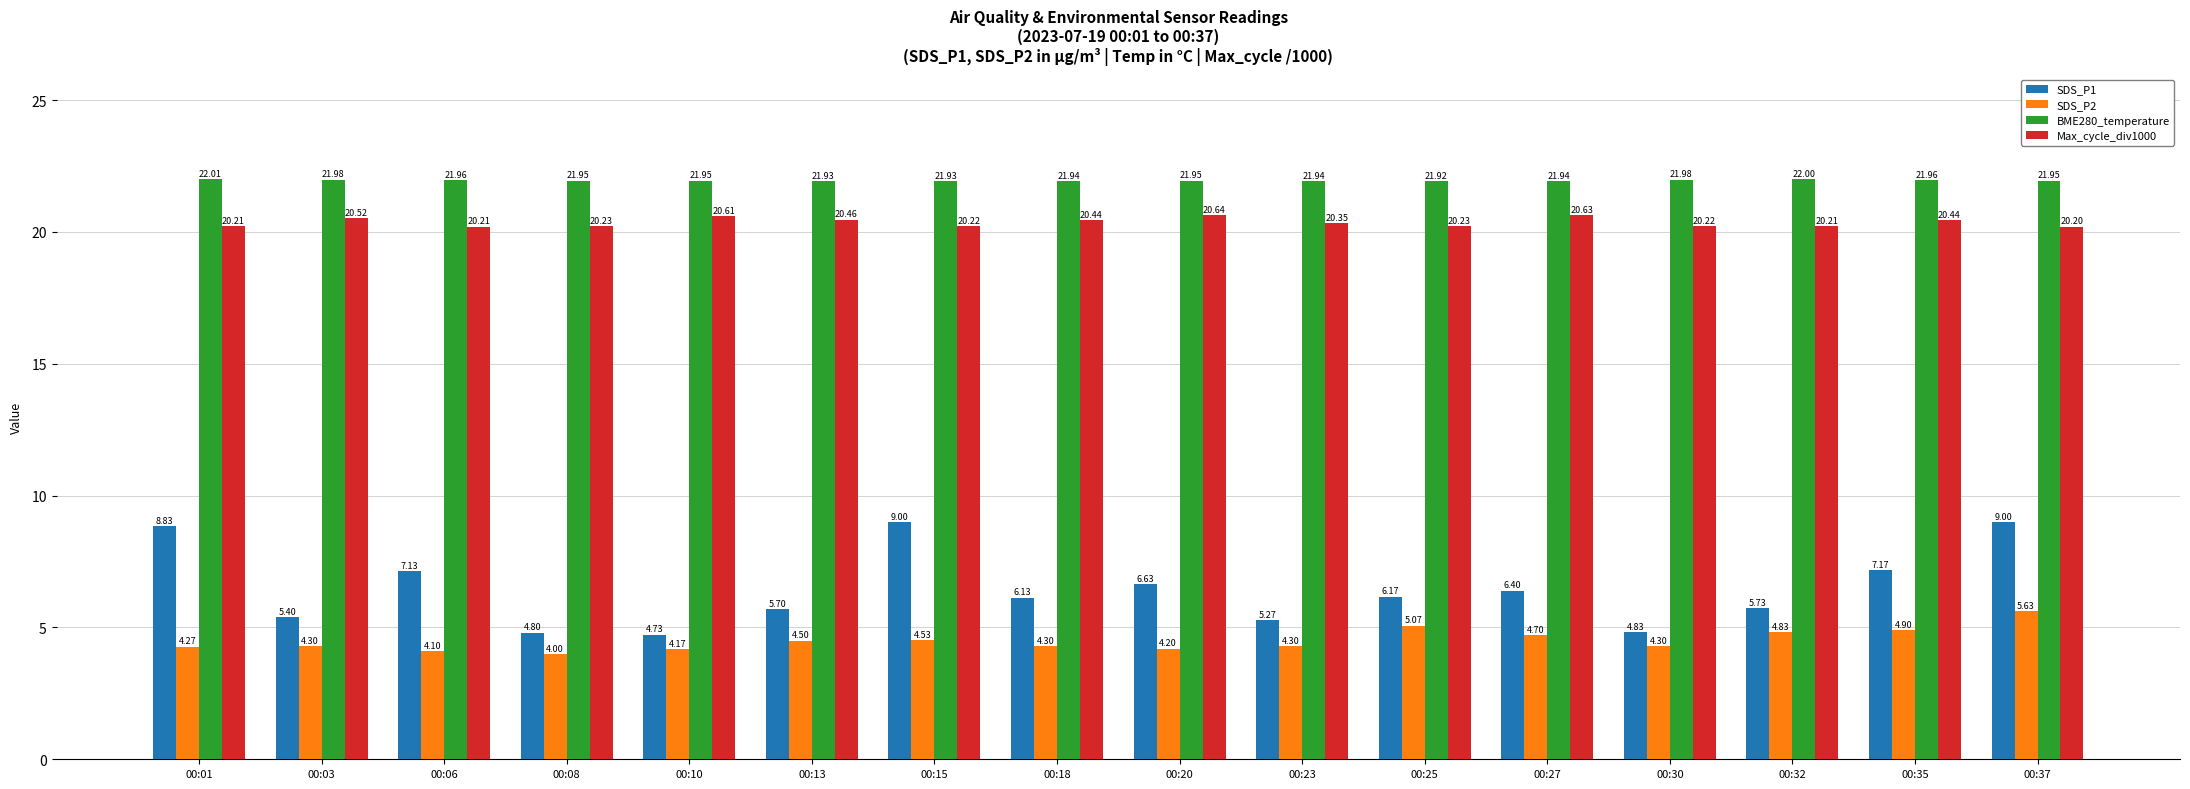

Between 00:08 and 00:23, which series saw the biggest shift?

SDS_P1